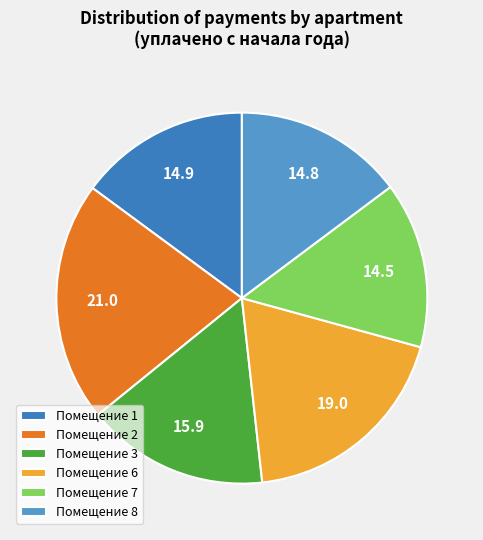

True or false: Помещение 7 accounts for 14% of the total.

True